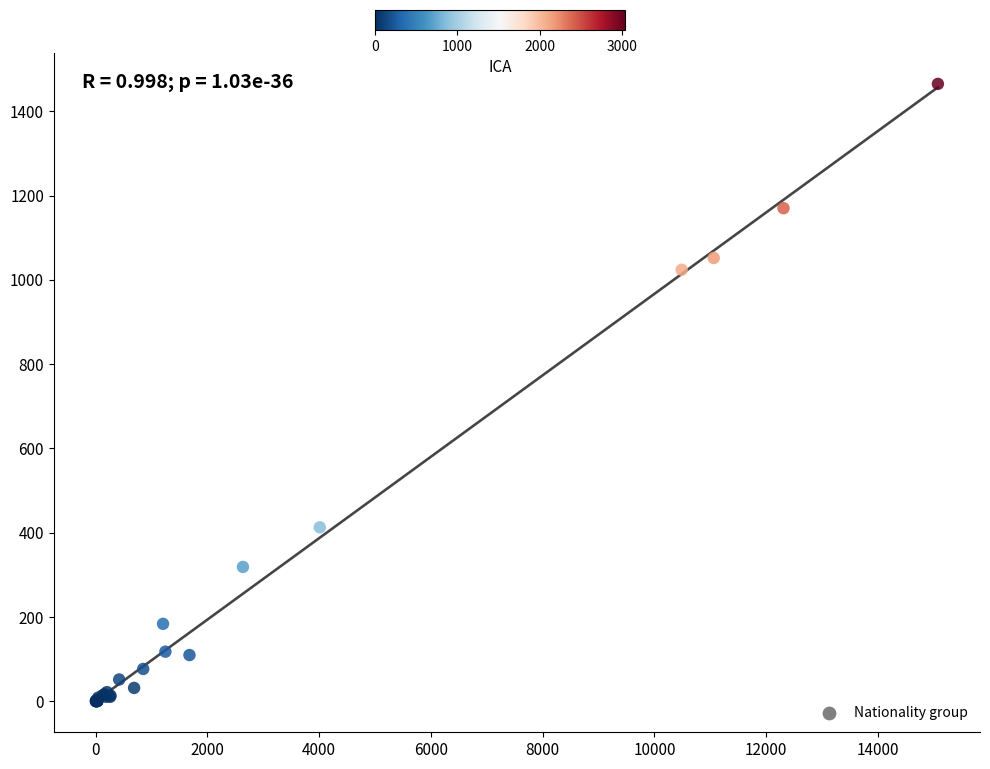

What Y value in the scatter plot is closest to 732?

1024